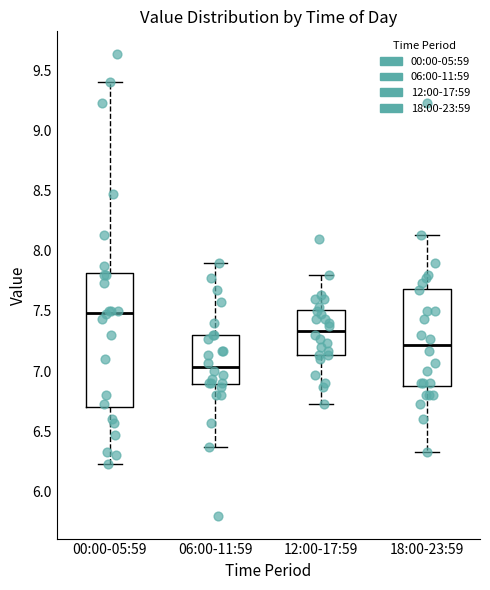

Reading left to right, read every box against the y-axis: the position of its median line, the range the box covers, and the ends of its whiskers. The values are not printed on the chart, so give them approximately, as read against the axis.

00:00-05:59: median 7.50, box 6.70 to 7.80, whiskers 6.25 to 9.40
06:00-11:59: median 7.05, box 6.90 to 7.30, whiskers 6.35 to 7.90
12:00-17:59: median 7.35, box 7.15 to 7.50, whiskers 6.75 to 7.80
18:00-23:59: median 7.20, box 6.90 to 7.70, whiskers 6.35 to 8.15